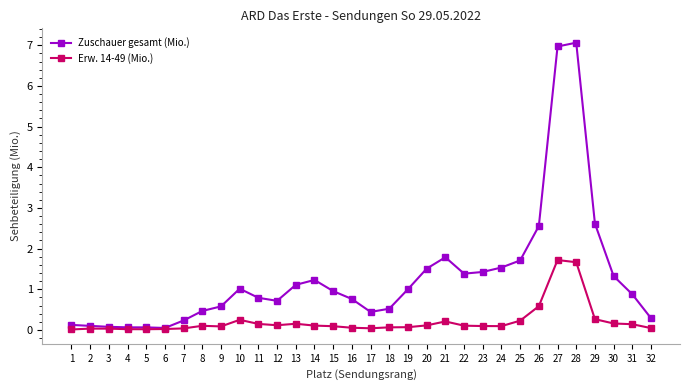

Is it true that Erw. 14-49 (Mio.) equals 0.0 at 1?

True